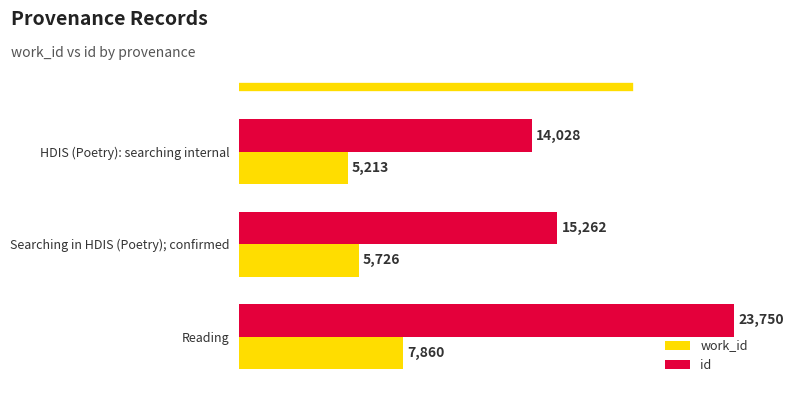

Rank the series by their average value, from lowest to highest.

work_id, id